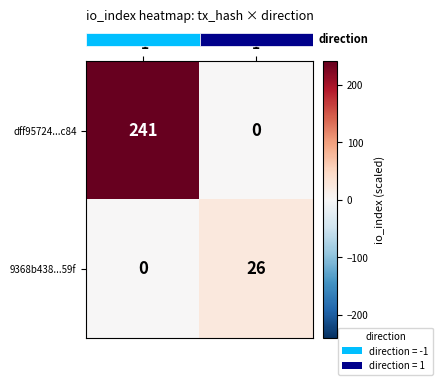

Count the number of data series in this chart.

2